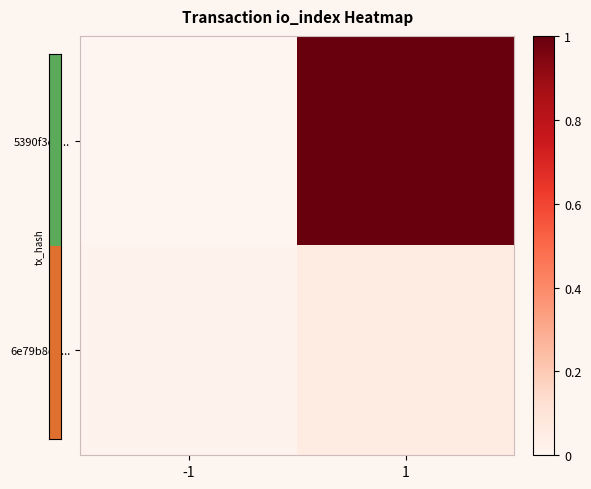

What is the greatest value displayed?

1.0